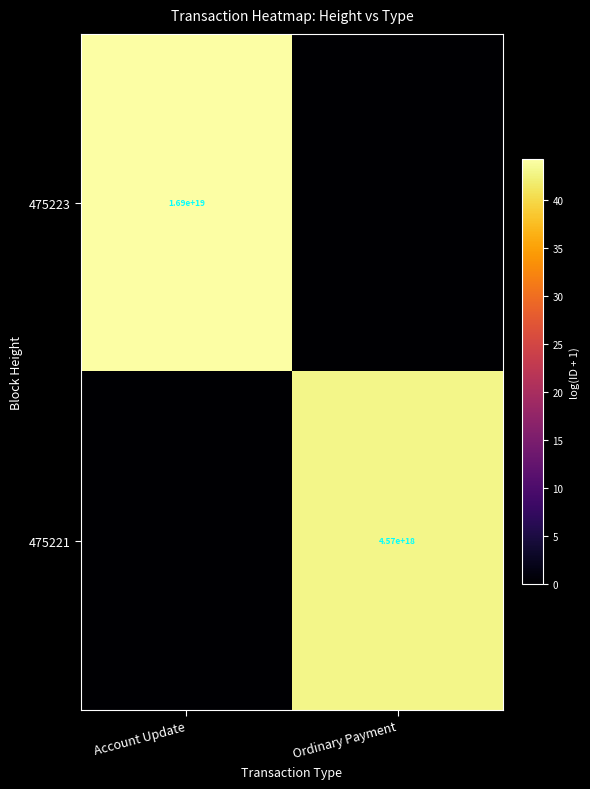

At which category is the sum across all series the highest?

Account Update